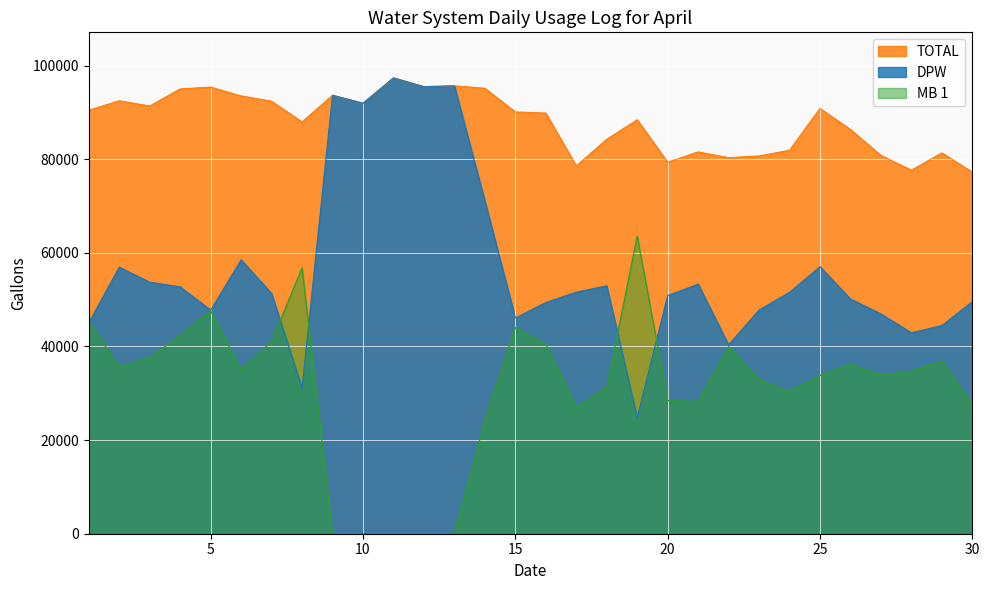

Where does the MB 1 series first go above 34734?

1